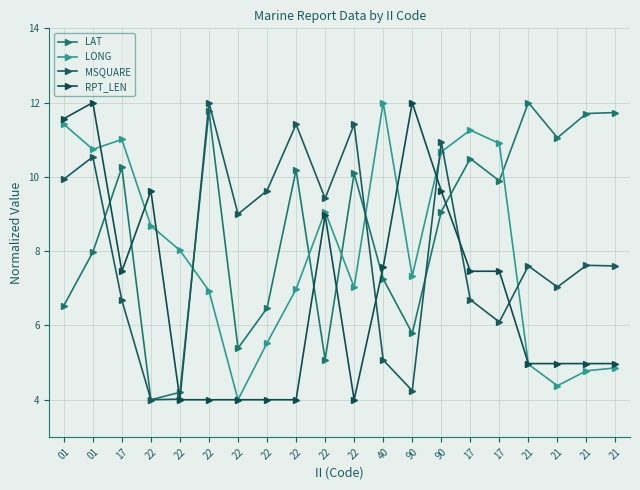

How many data points does each series have?

20